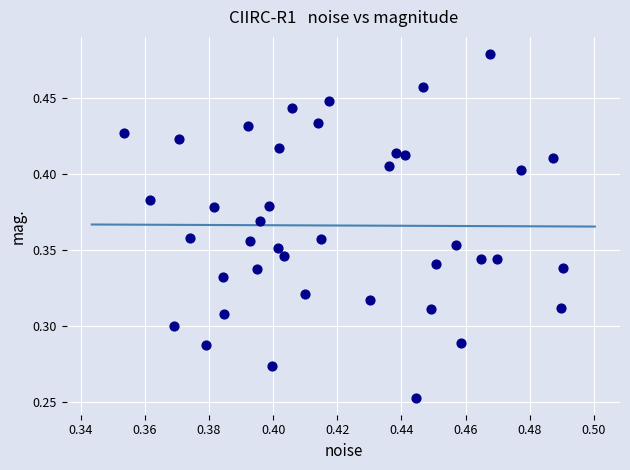

How many points are shown in the scatter plot?

40